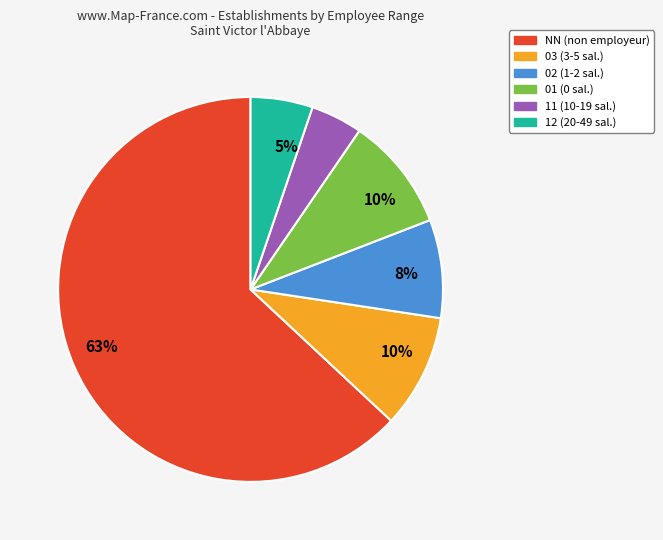

Is there any slice that represents more than half of the pie?

Yes